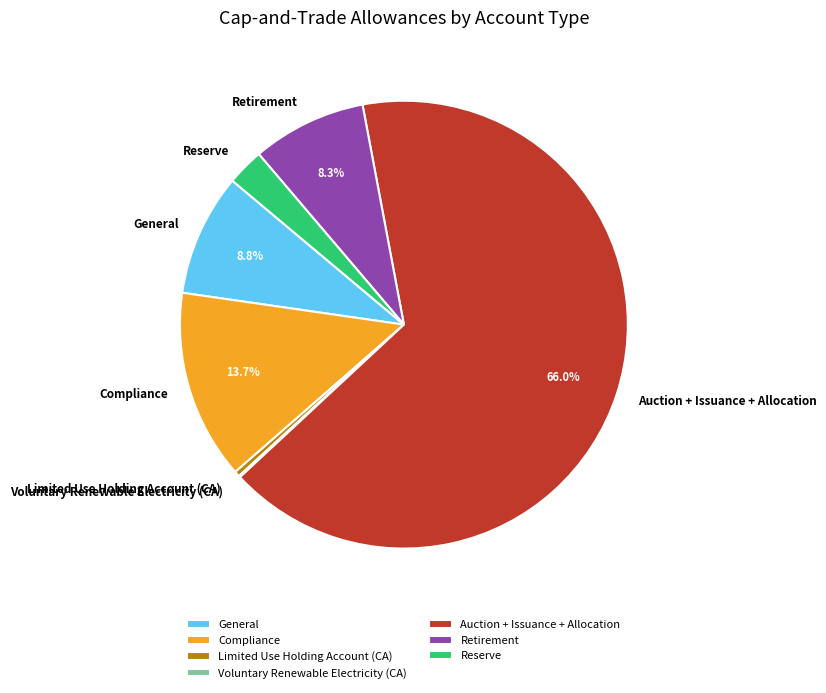

Combined, do Reserve and Limited Use Holding Account (CA) account for over 50%?

No